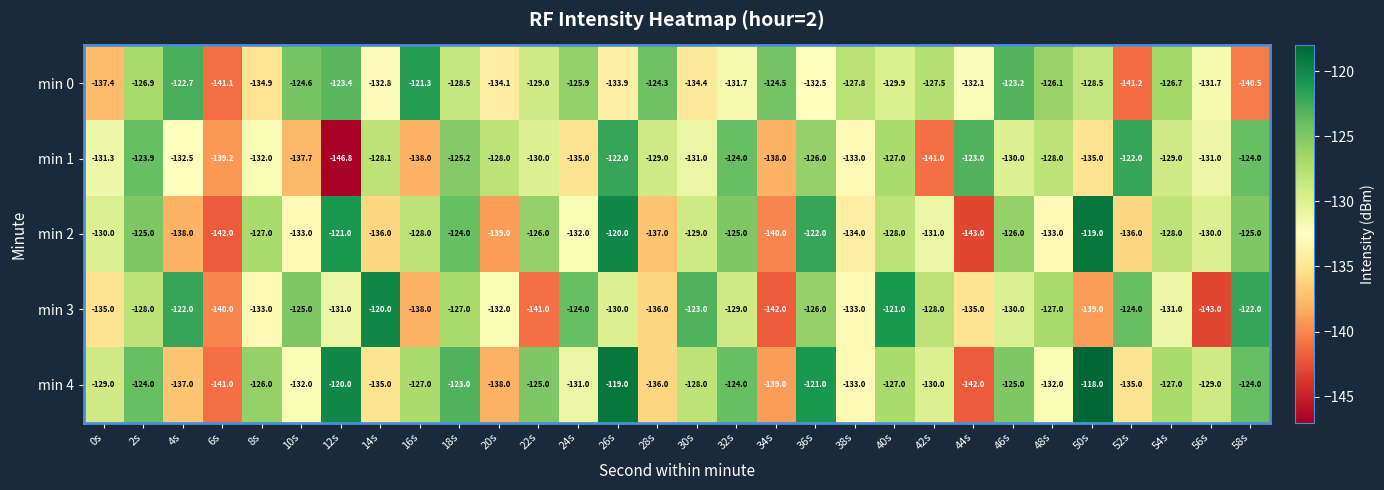

What is the sum of the min 2 values at 4s and 6s?

-280.0